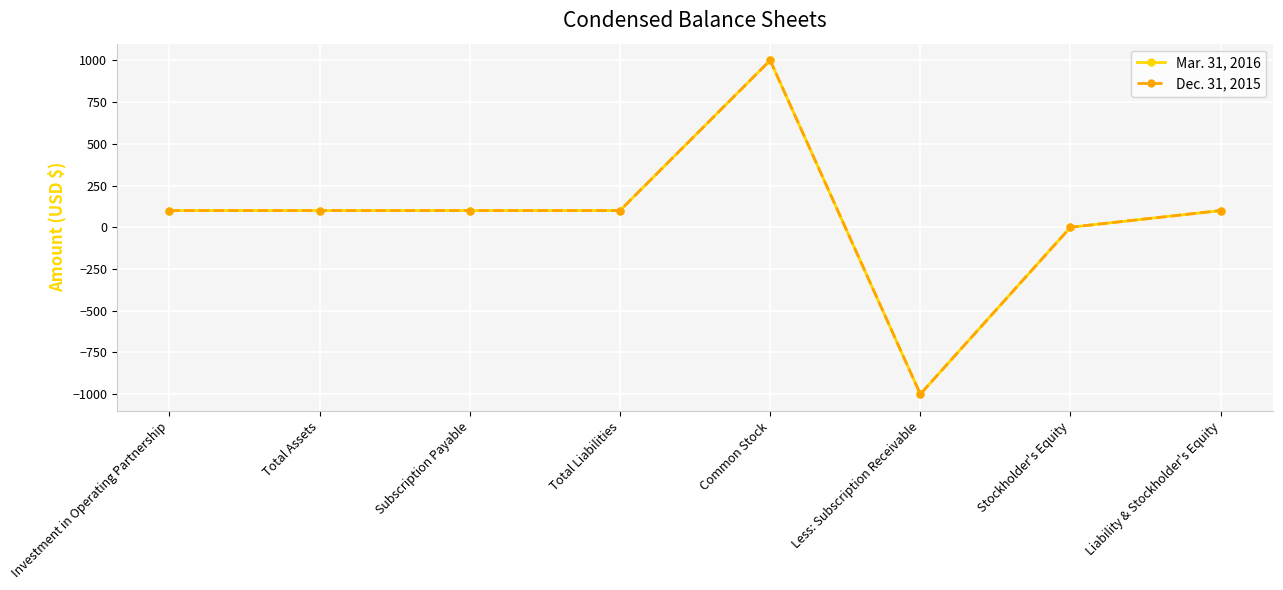

At which label does Mar. 31, 2016 first exceed 100?

Common Stock